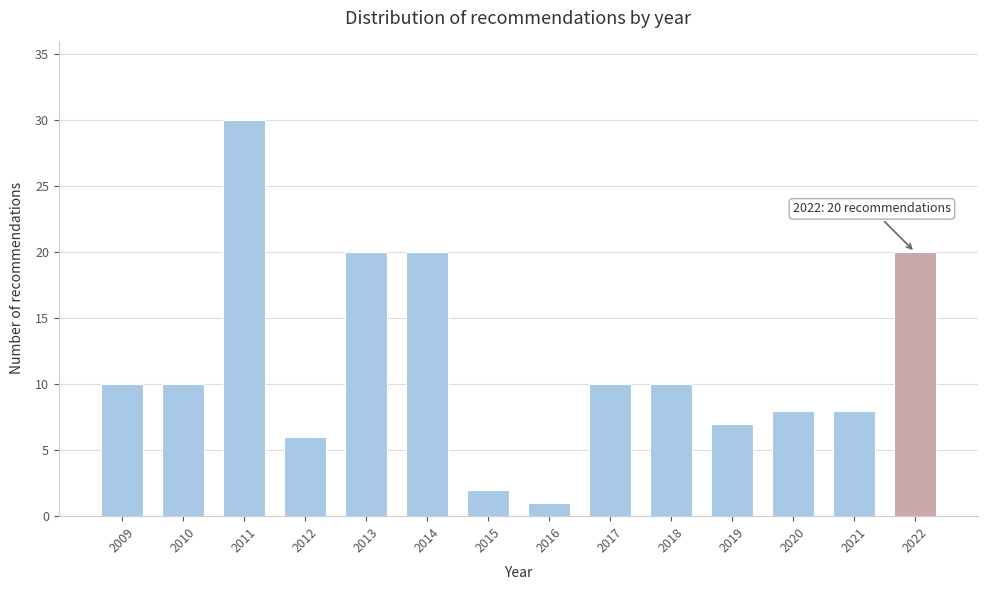

Reading left to right, list all the values displayed in this chart.

2009=10	2010=10	2011=30	2012=6	2013=20	2014=20	2015=2	2016=1	2017=10	2018=10	2019=7	2020=8	2021=8	2022=20